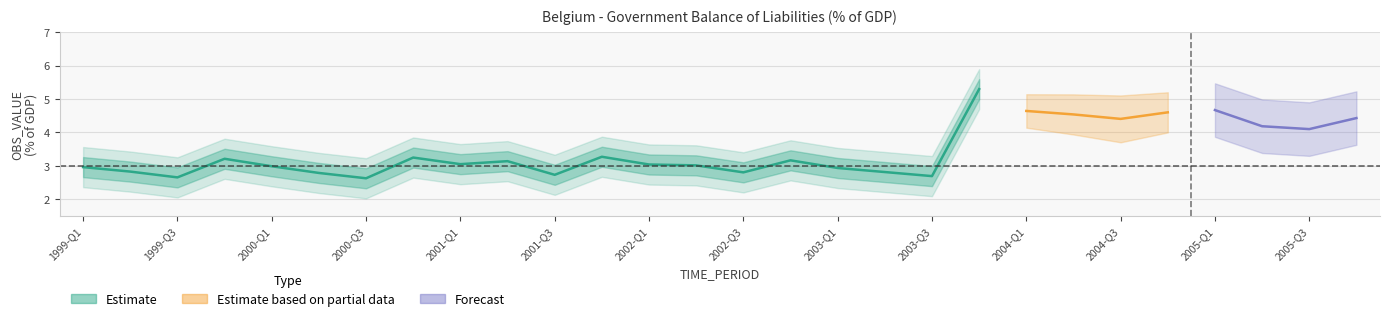

At which label does OBS_VALUE reach its minimum?

2000-Q3